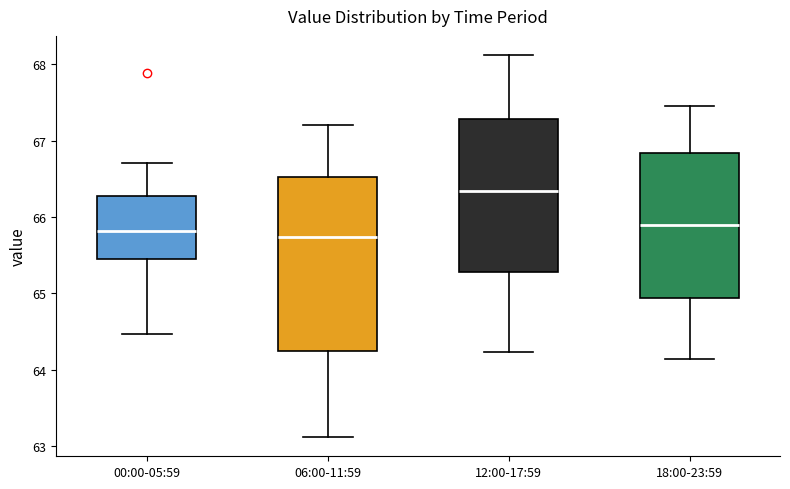

Reading left to right, transcribe this box plot: for each box, give where its median line is, the range the box spans, and where its two whiskers end, as read against the y-axis. The values are not printed on the chart, so give them approximately, as read against the axis.

00:00-05:59: median 65.8, box 65.5 to 66.3, whiskers 64.5 to 66.7
06:00-11:59: median 65.7, box 64.3 to 66.5, whiskers 63.1 to 67.2
12:00-17:59: median 66.3, box 65.3 to 67.3, whiskers 64.2 to 68.1
18:00-23:59: median 65.9, box 64.9 to 66.8, whiskers 64.1 to 67.5